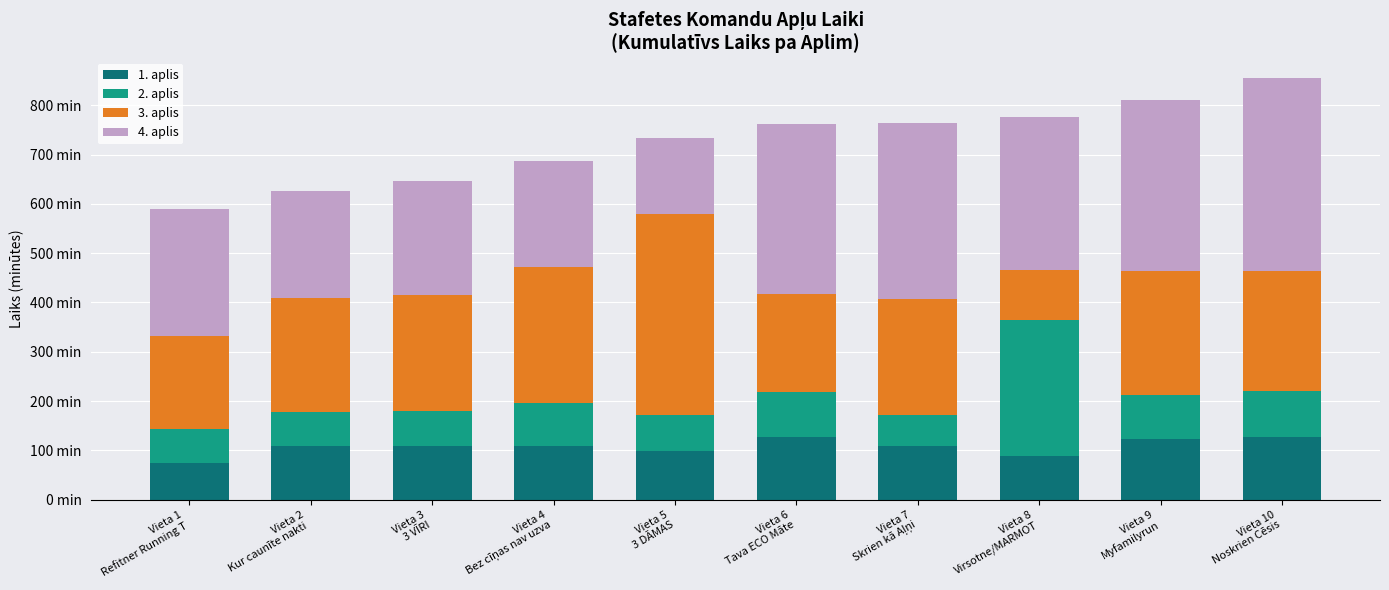

At which label is 1. aplis closest to 101?

Vieta 5
3 DĀMAS